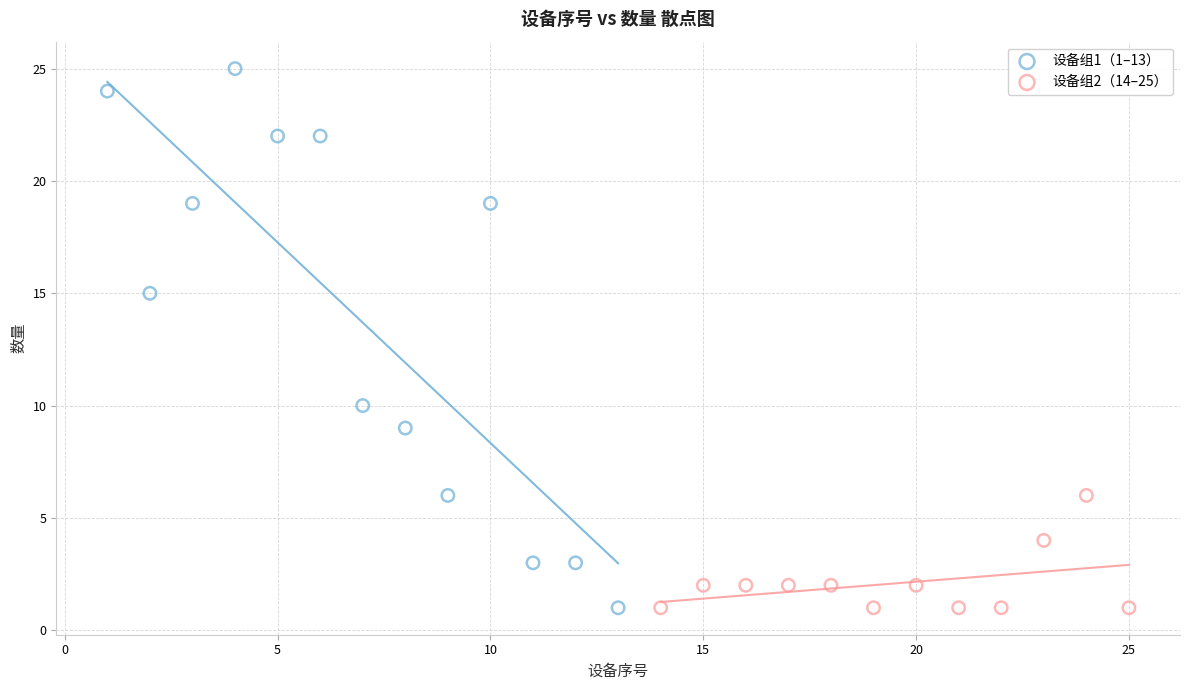

Which series reaches the maximum Y coordinate?

设备组1（1–13）